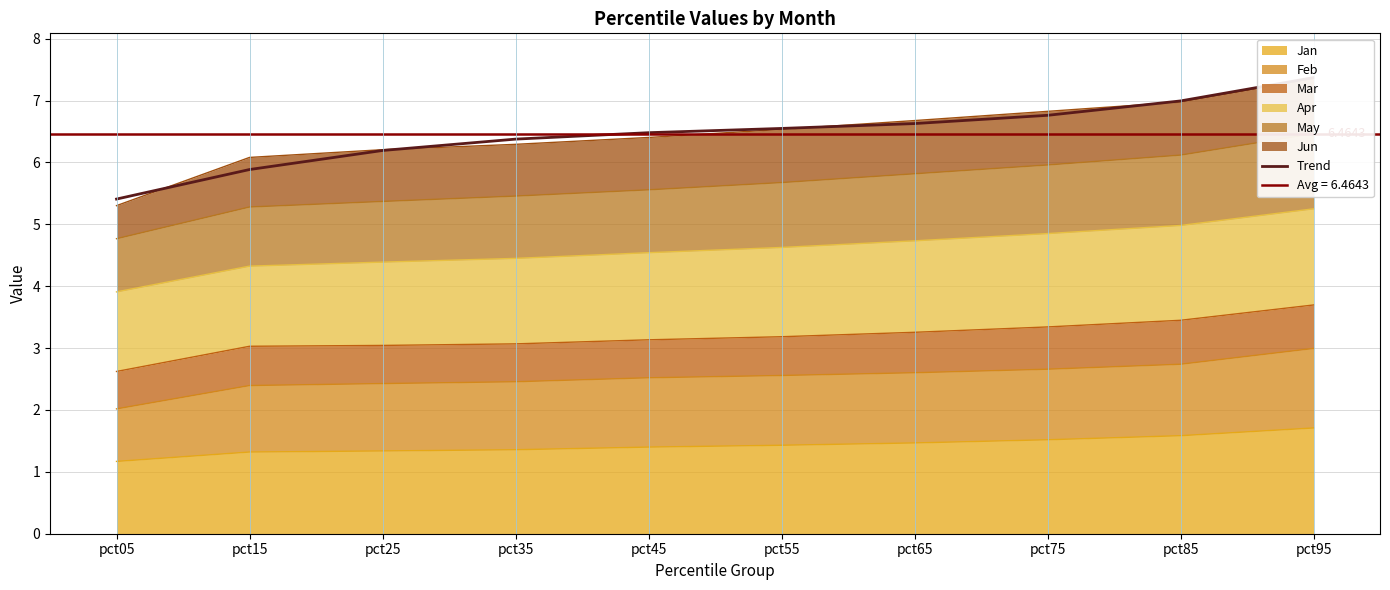

Which has a higher value, pct55 or pct45?

pct55